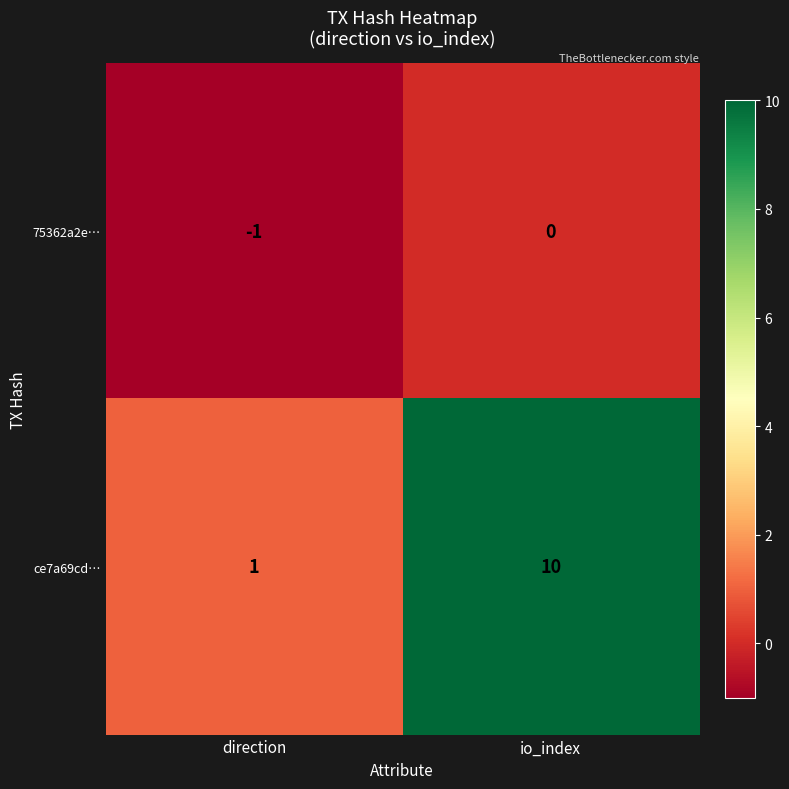

Rank the series by their average value, from lowest to highest.

75362a2e…, ce7a69cd…